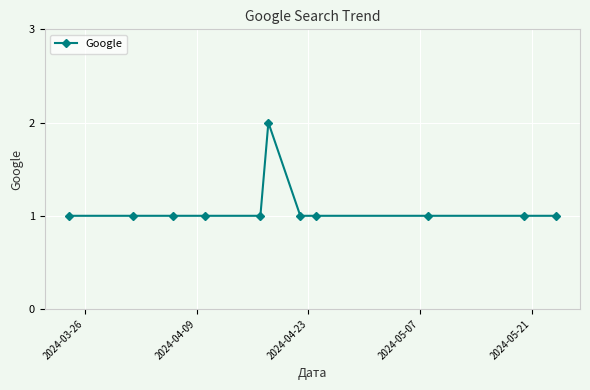

Does the chart display data point markers on the line(s)?

Yes